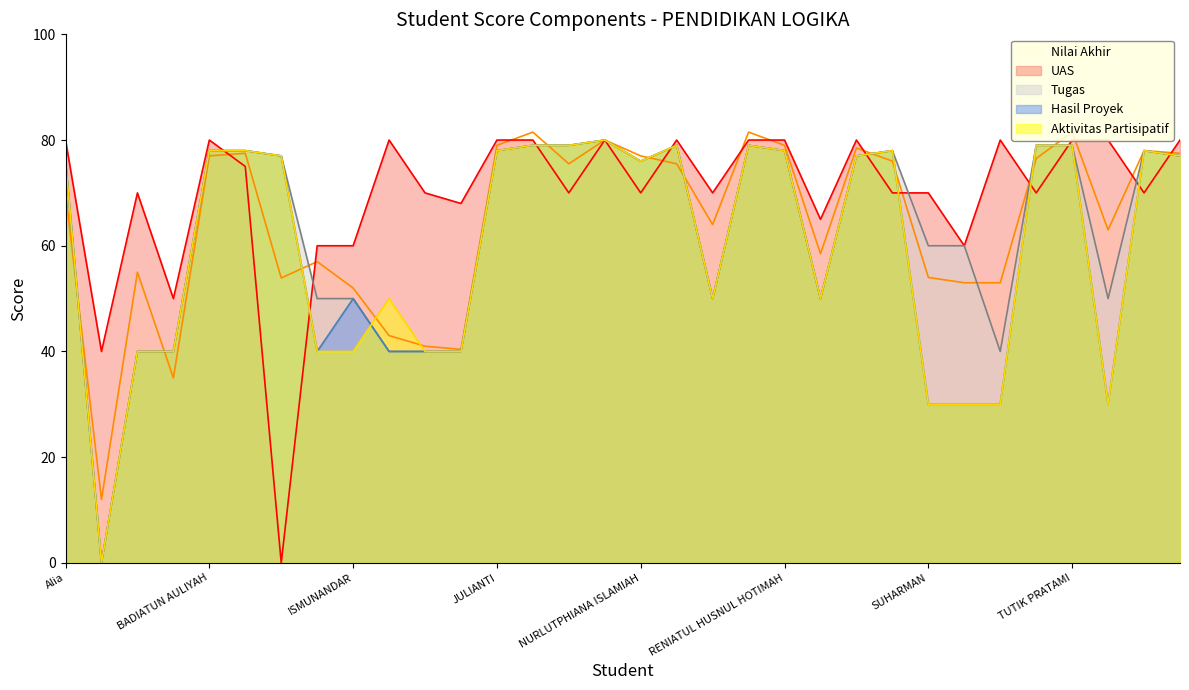

What is the difference between the maximum and minimum values in the Aktivitas Partisipatif series?

80